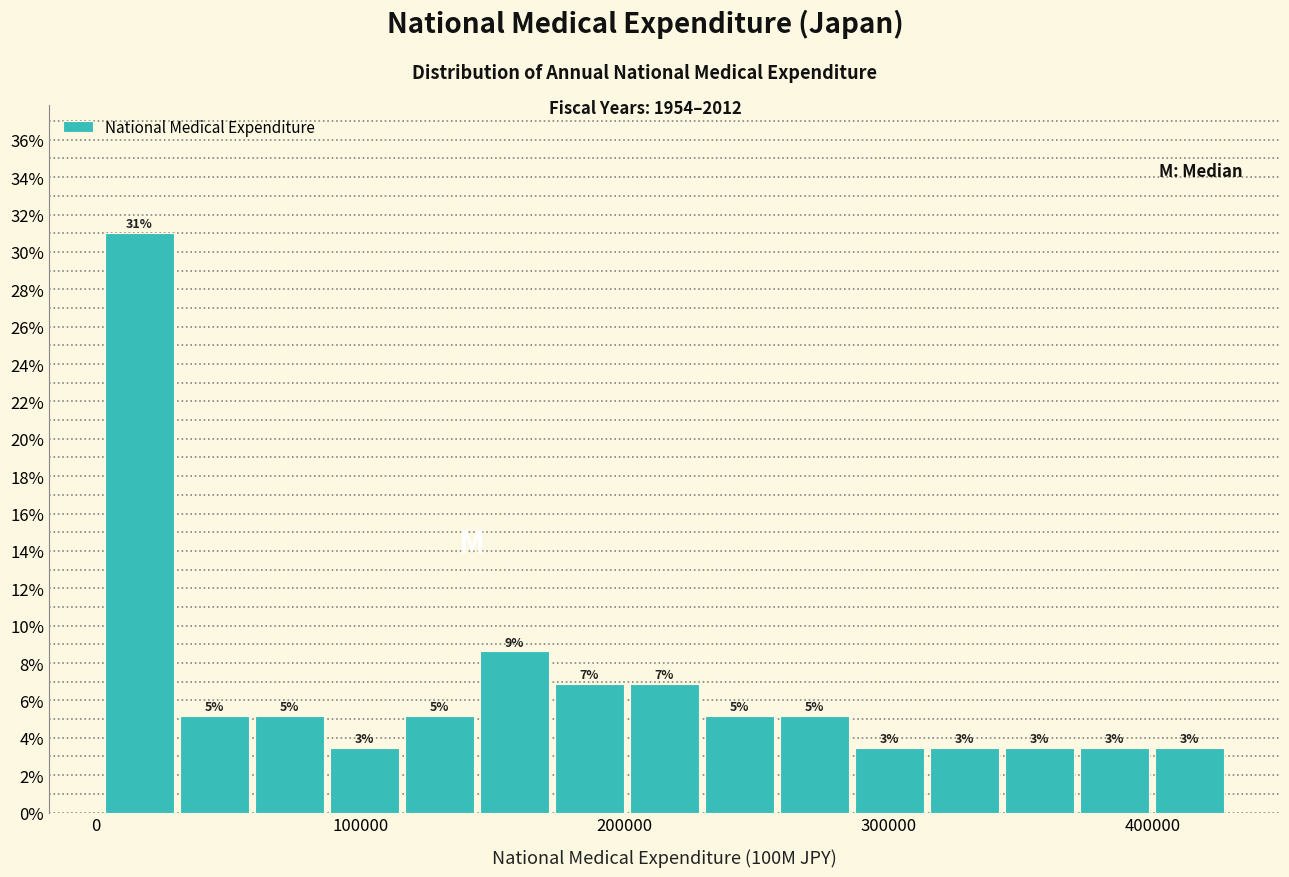

Around what value on the x-axis is the tallest bar? Give the approximate position of its centre, as read against the axis.

20000